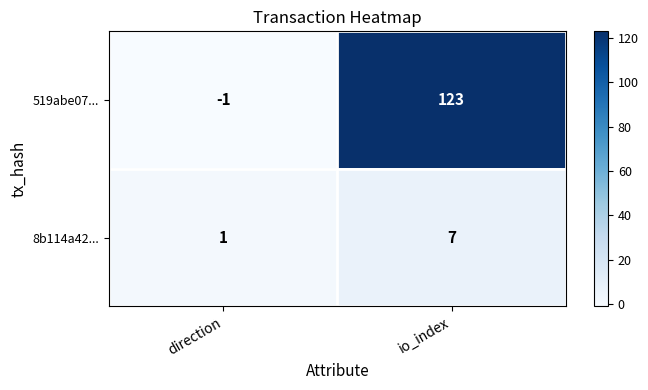

Rank the series by their average value, from highest to lowest.

519abe07..., 8b114a42...